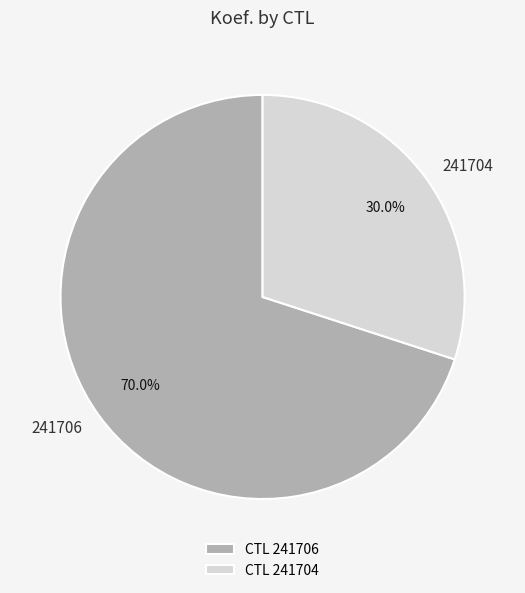

To the nearest percent, what is the difference between the largest and smallest slice percentages?

40%